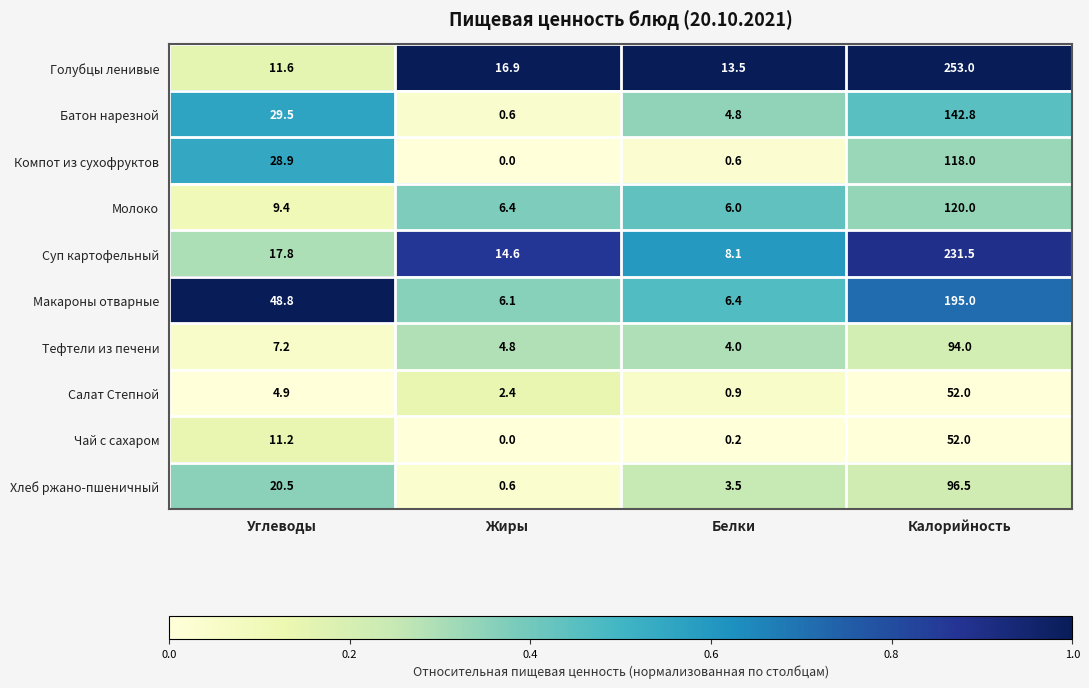

List the labels in order of Тефтели из печени value, largest first.

Калорийность, Углеводы, Жиры, Белки